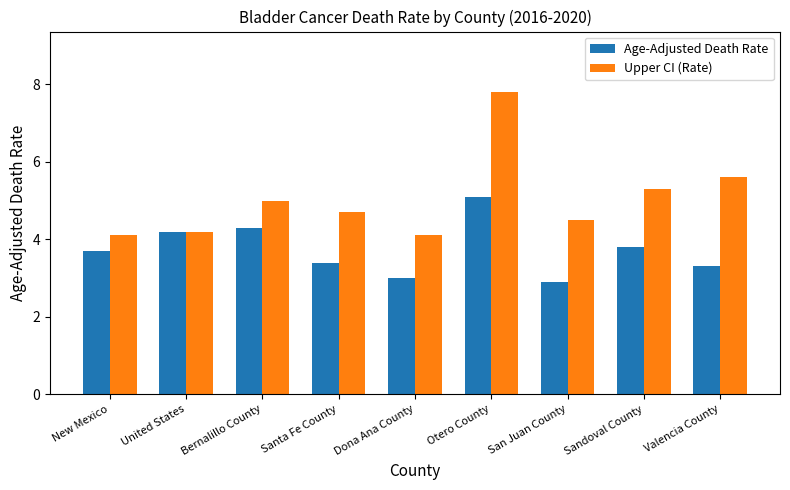

How many data points does each series have?

9